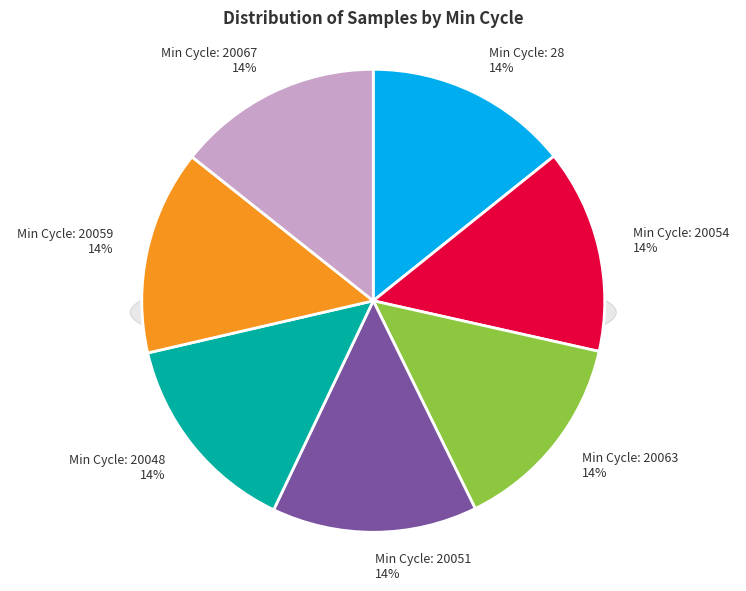

Between 20063 and 20054, which is larger?

20054